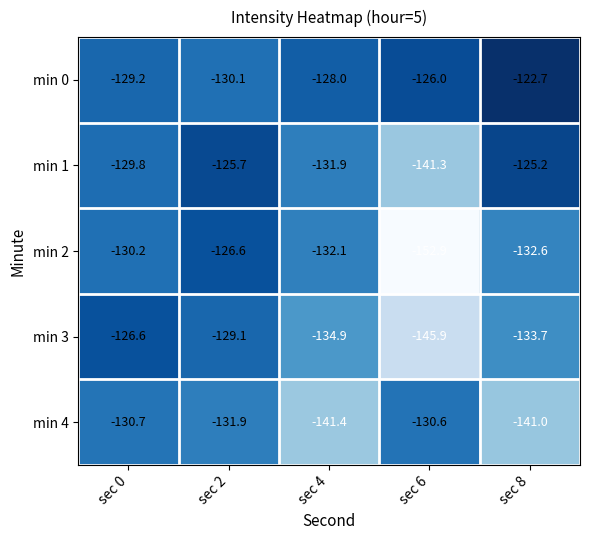

Which series changed the most between sec 2 and sec 6?

min 2